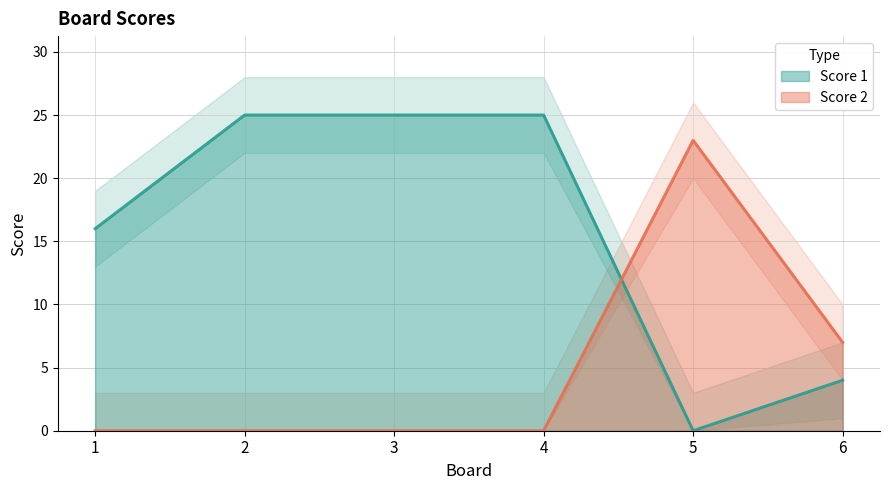

The value of Score 1 at 4 is 25. True or false?

True